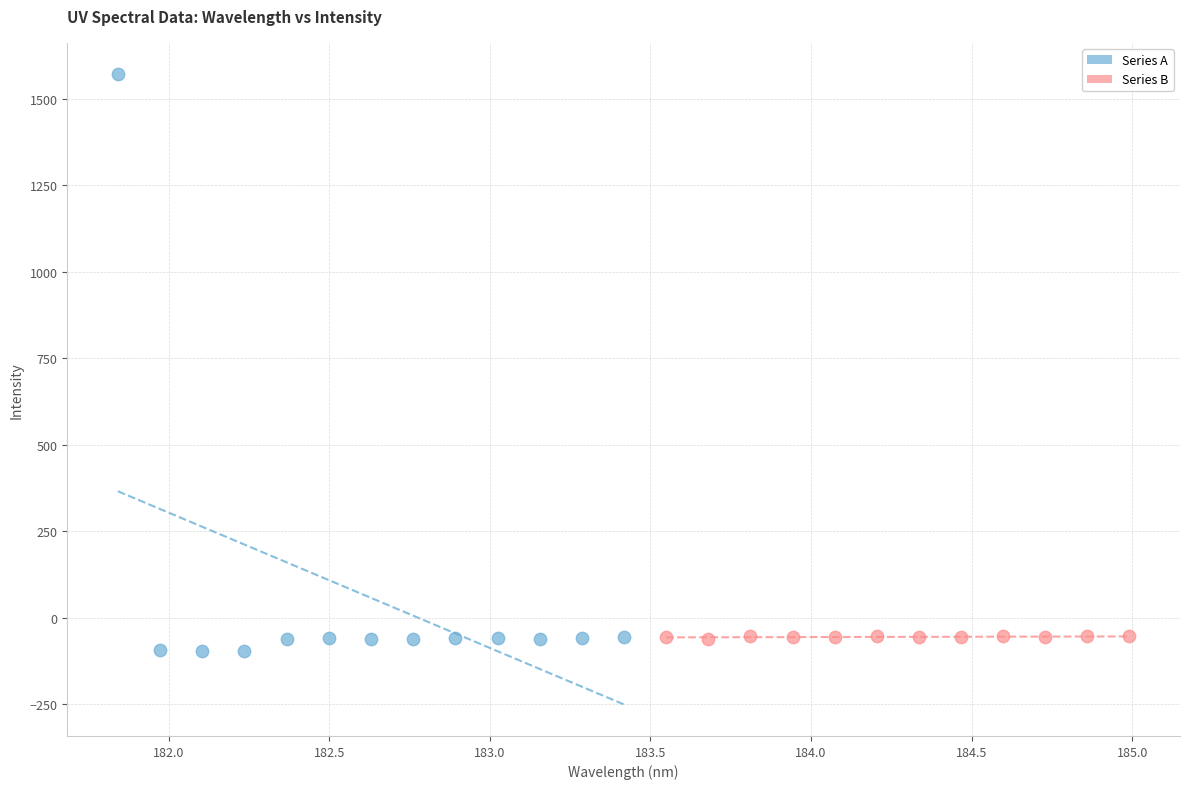

Which series contains the highest Y value?

Series A